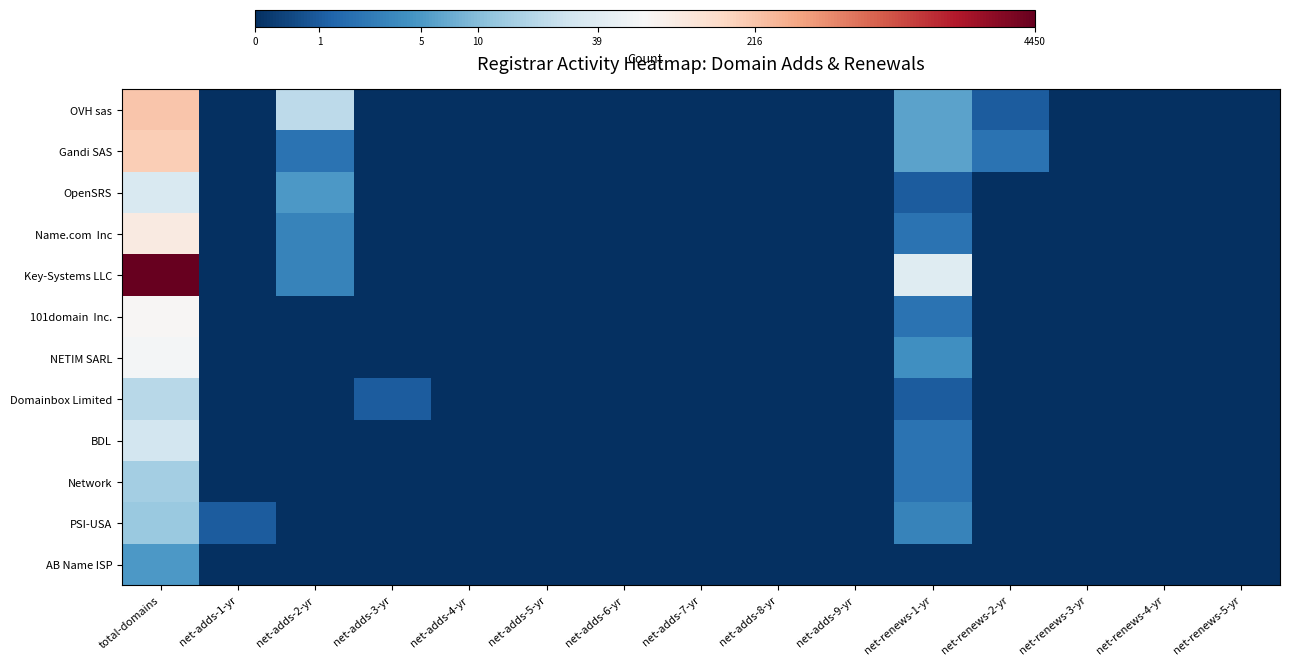

What is the greatest value displayed?

8.4